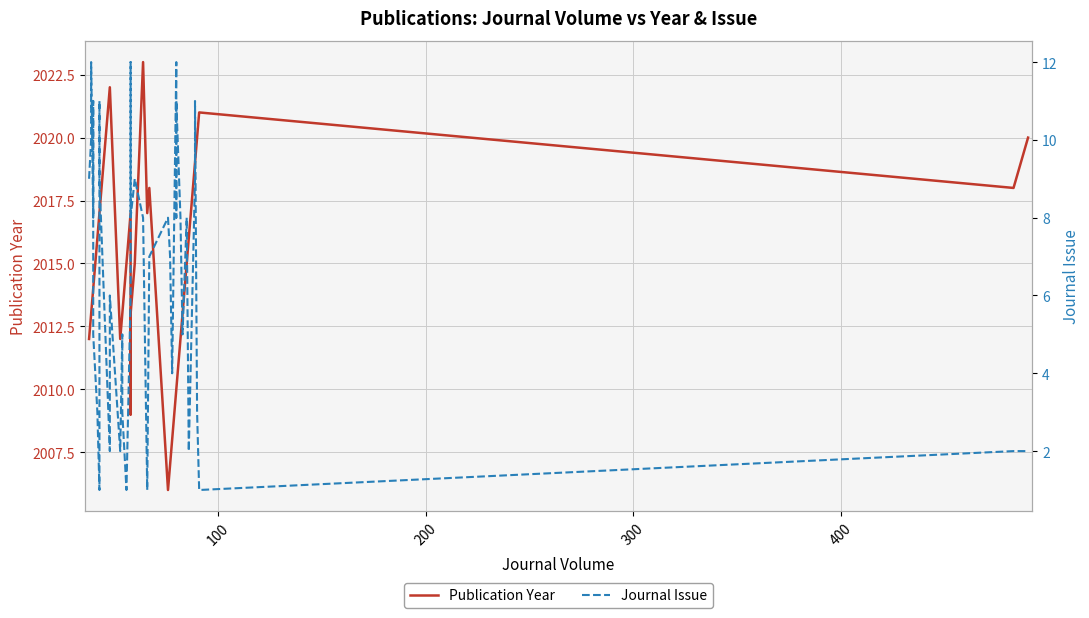

The Journal Issue series shows 3 at 18. True or false?

False